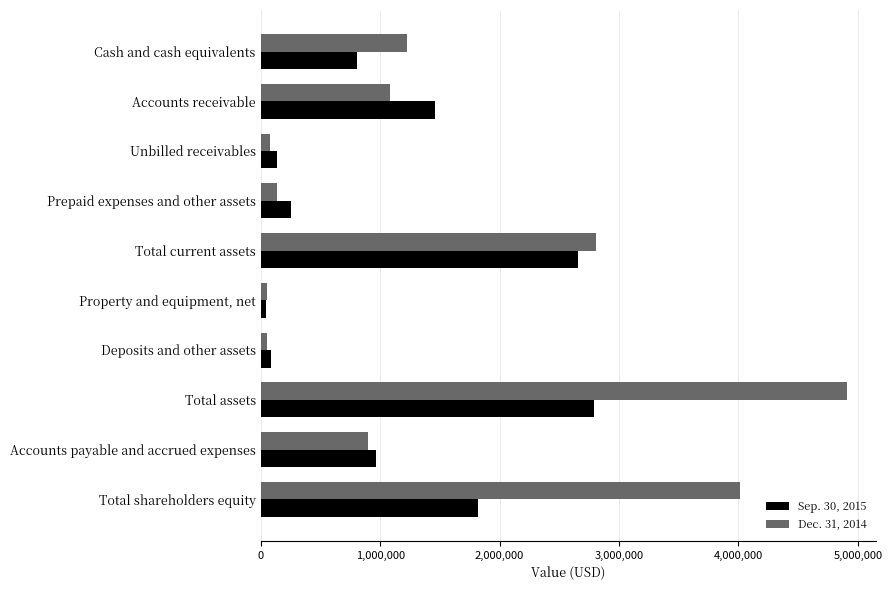

True or false: Sep. 30, 2015 has a value of 807888 at Cash and cash equivalents.

True